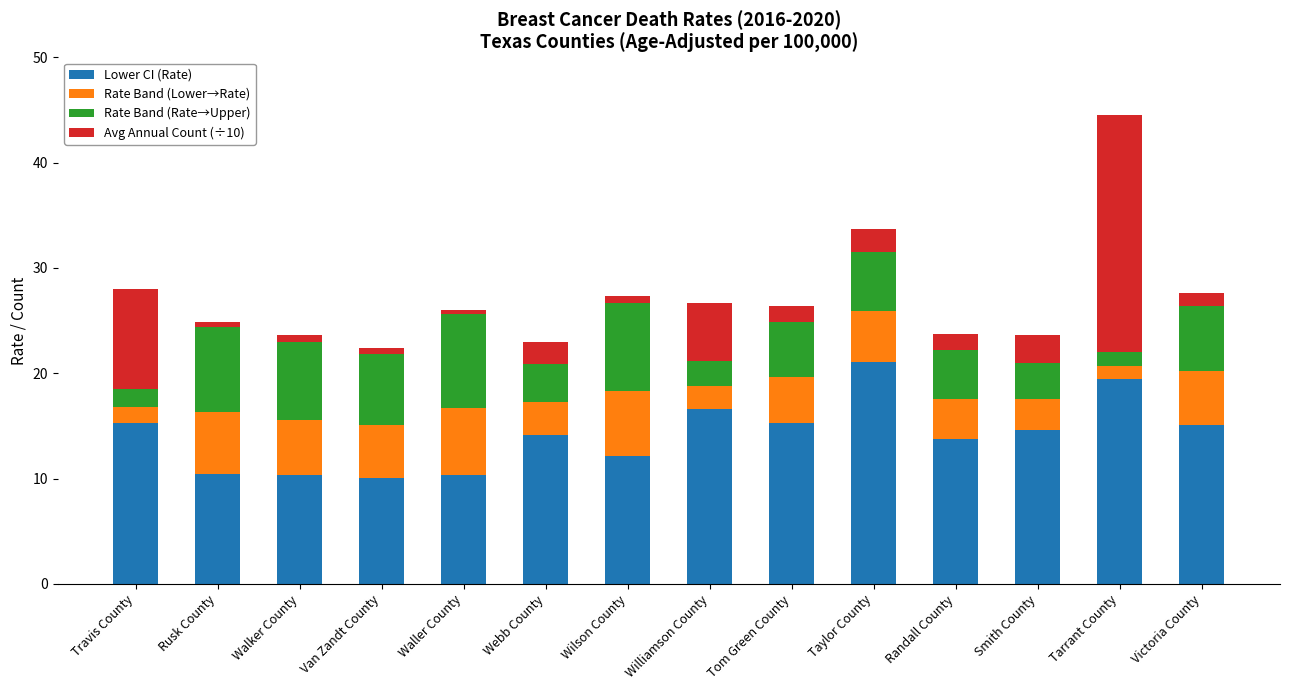

What is the highest value of the Lower CI (Rate) series?

21.1